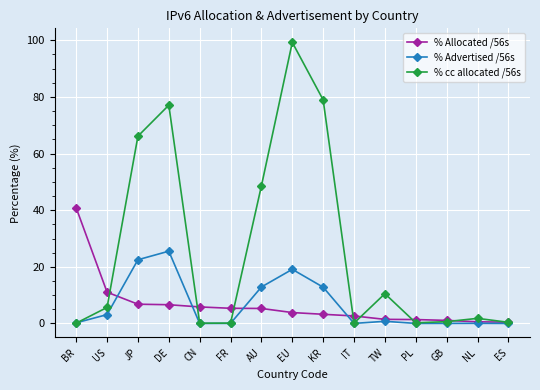

What is the difference between the maximum and minimum values in the % cc allocated /56s series?

99.2